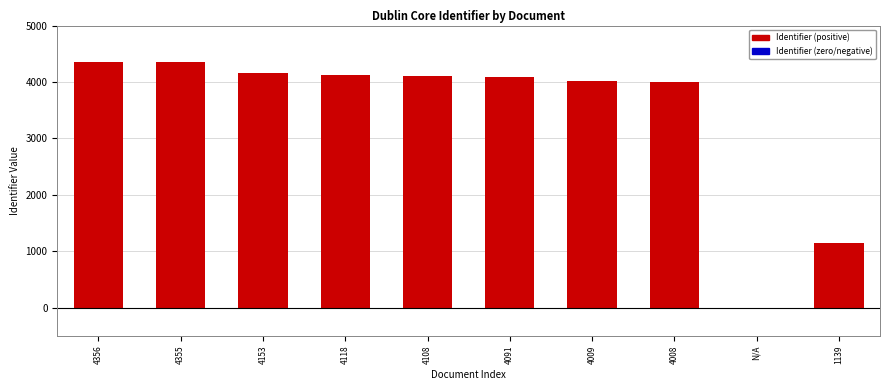

Approximately how many times larger is the value at 4356 compared to 4108?

1.1